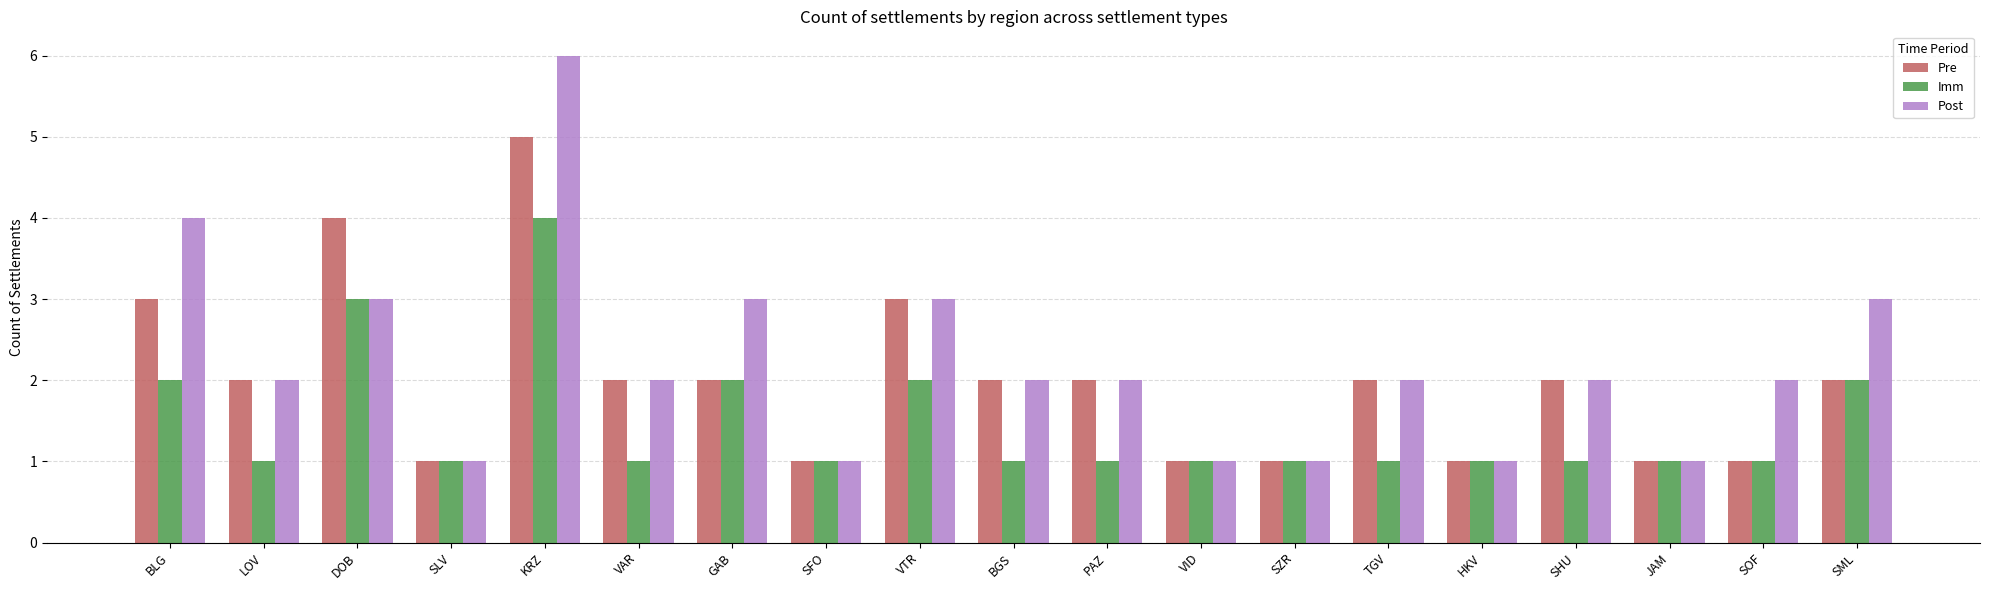

The value of Post at SOF is 3. True or false?

False